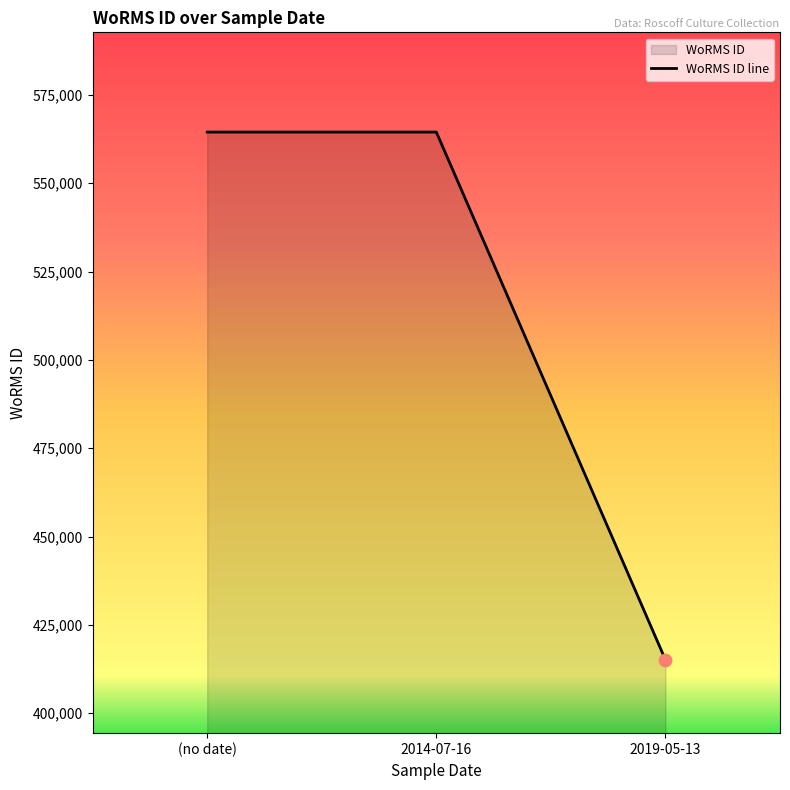

What is the ratio of the value at 2019-05-13 to the value at 2014-07-16?

0.7